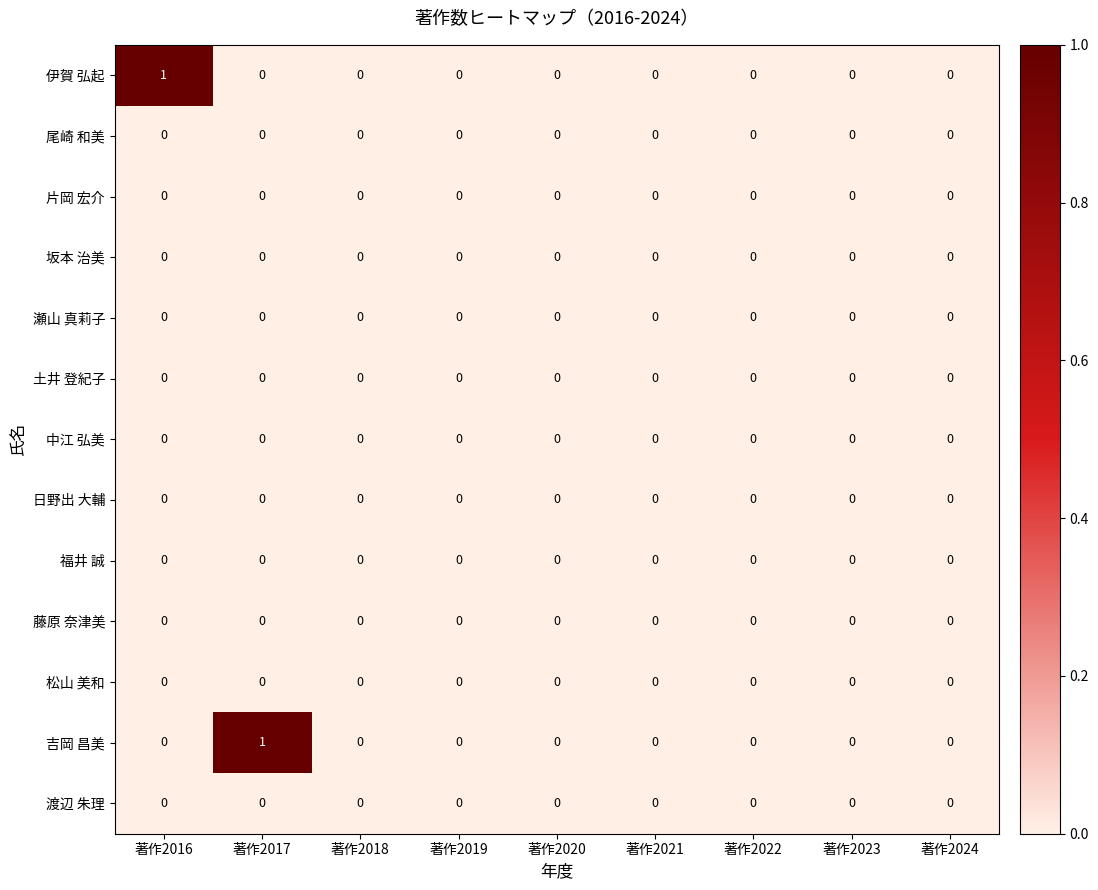

Is it true that 松山 美和 equals 0 at 著作2024?

True